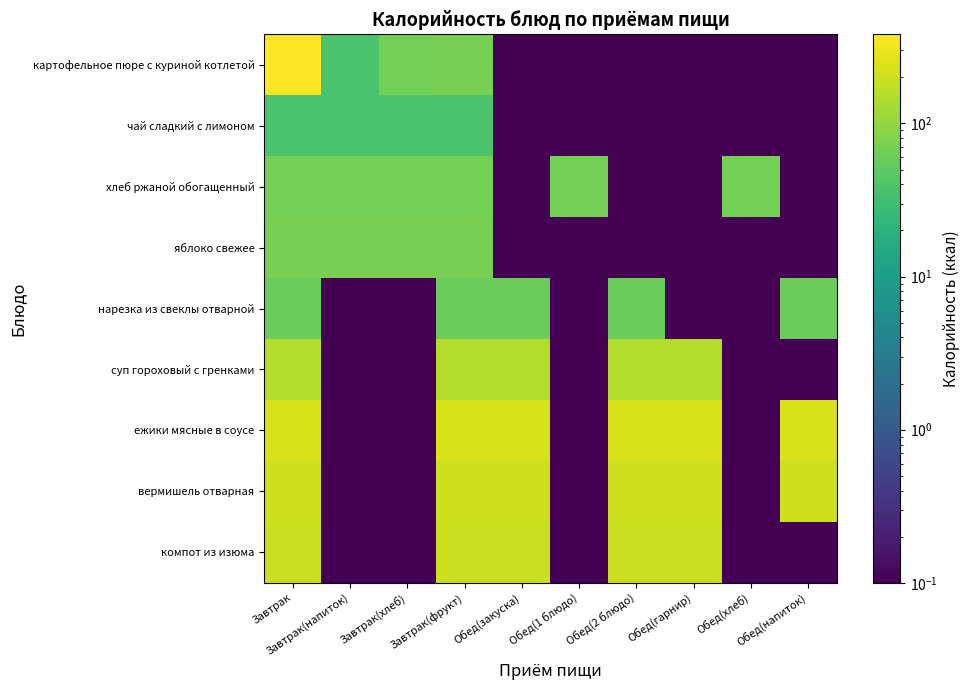

Which series changed the most between Обед(закуска) and Обед(гарнир)?

нарезка из свеклы отварной